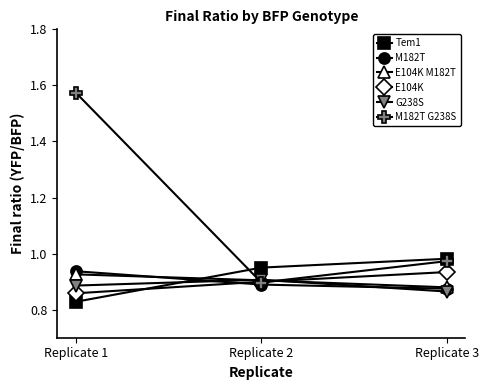

List the labels in order of Tem1 value, smallest first.

Replicate 1, Replicate 2, Replicate 3